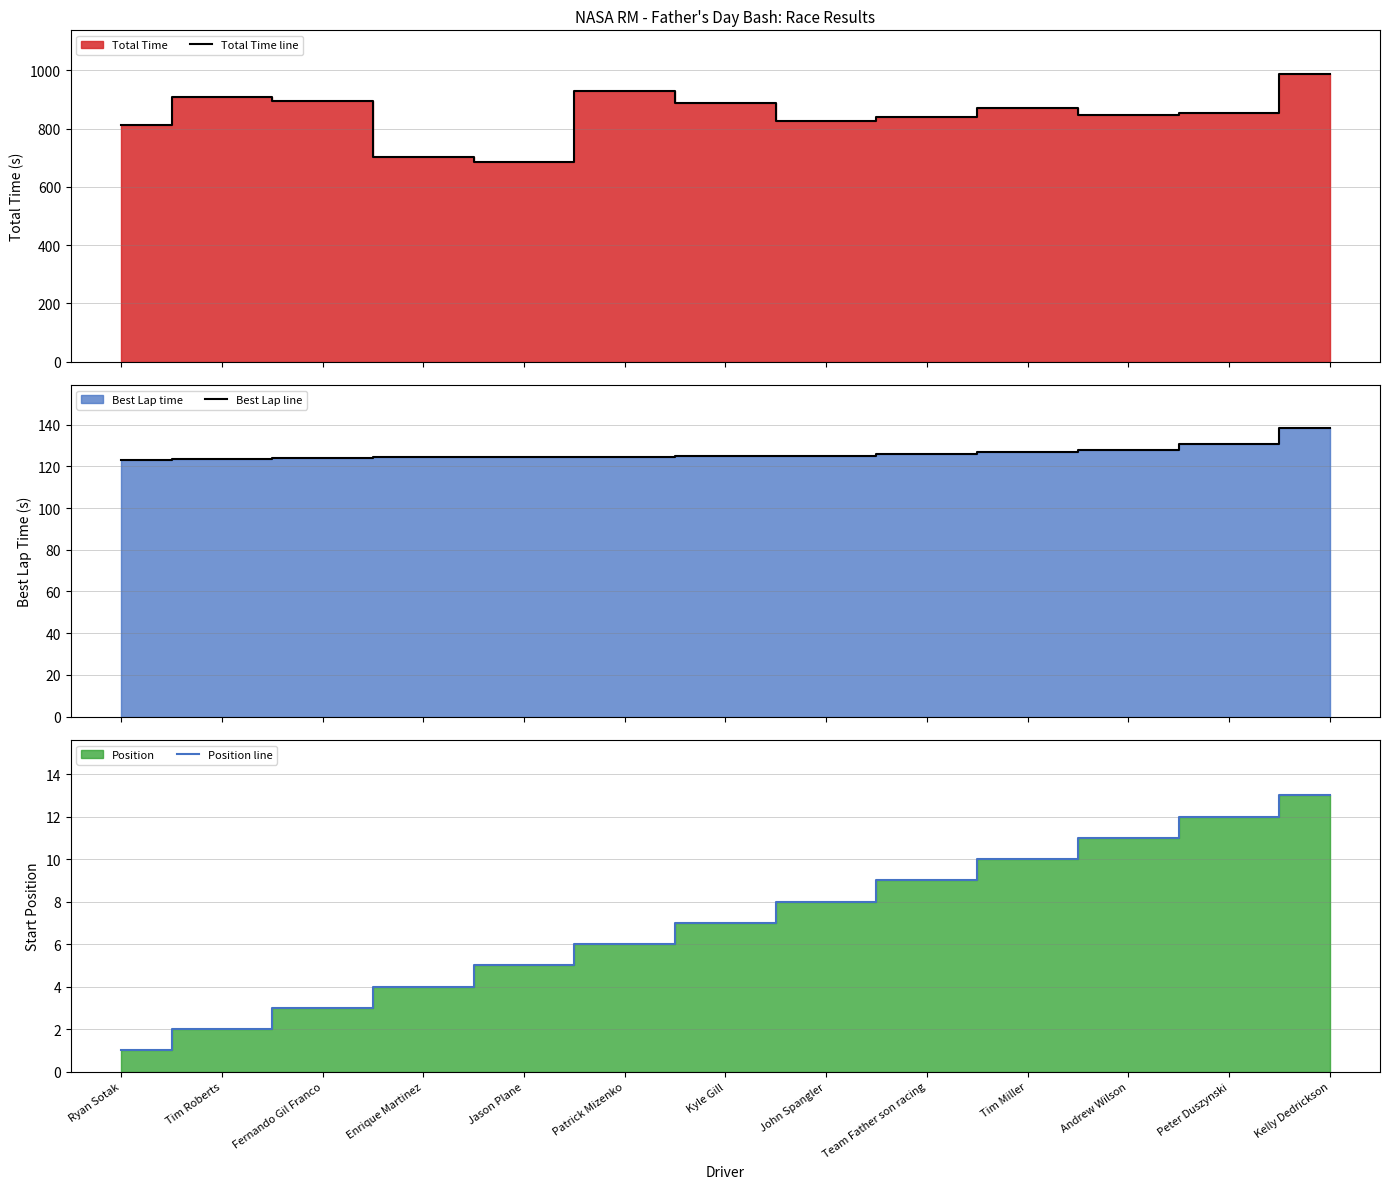

Rank the series by their maximum value, from lowest to highest.

Position line, Best Lap line, Total Time line